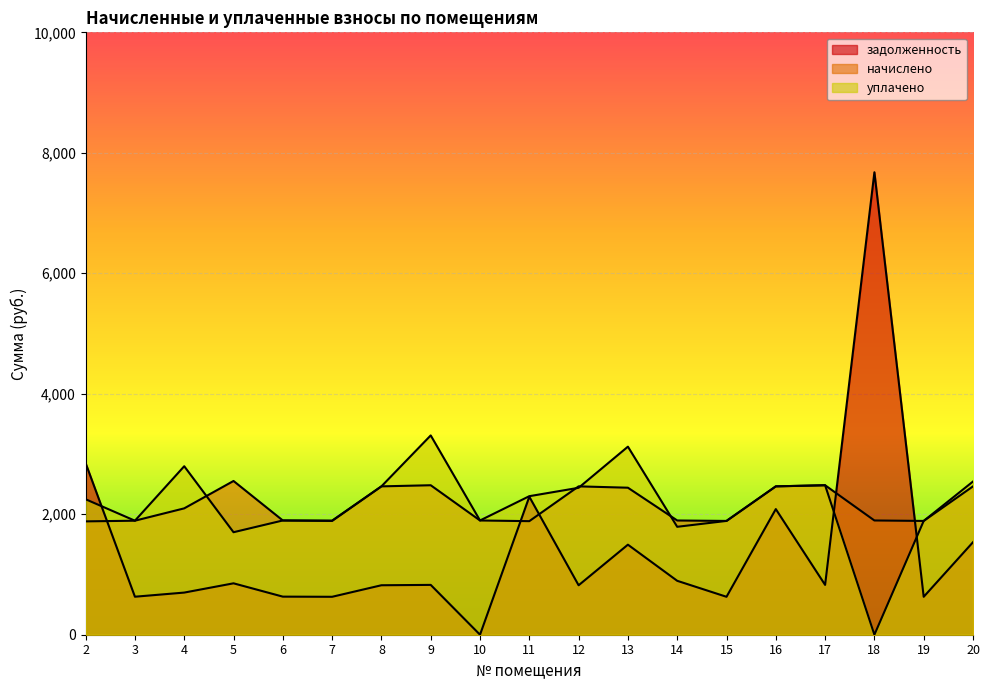

How many data points in задолженность are above 827?

10